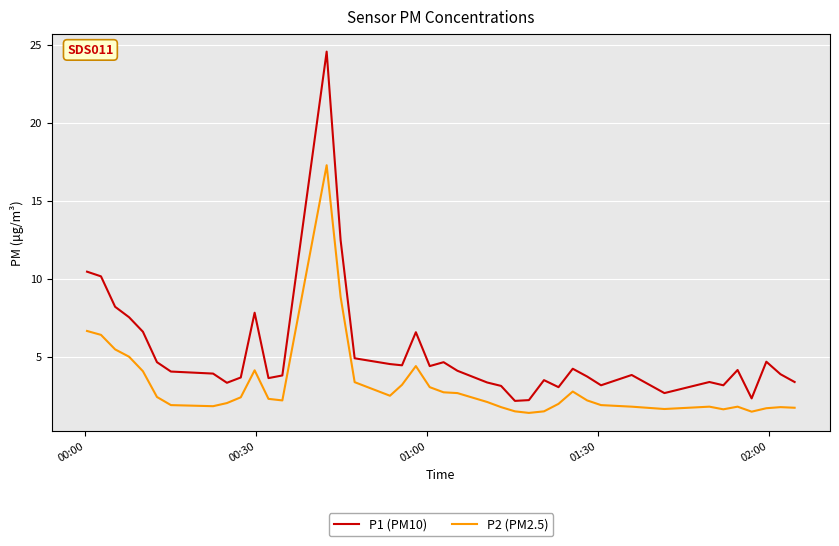

How many lines are shown in the chart?

2